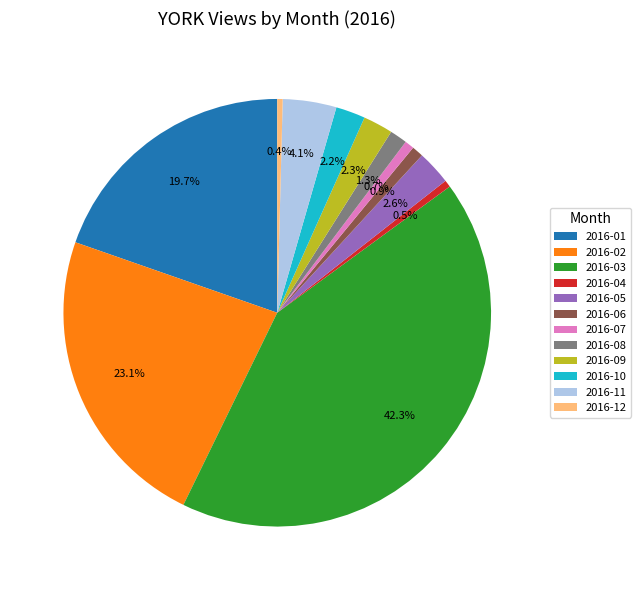

Does any single category account for the majority?

No